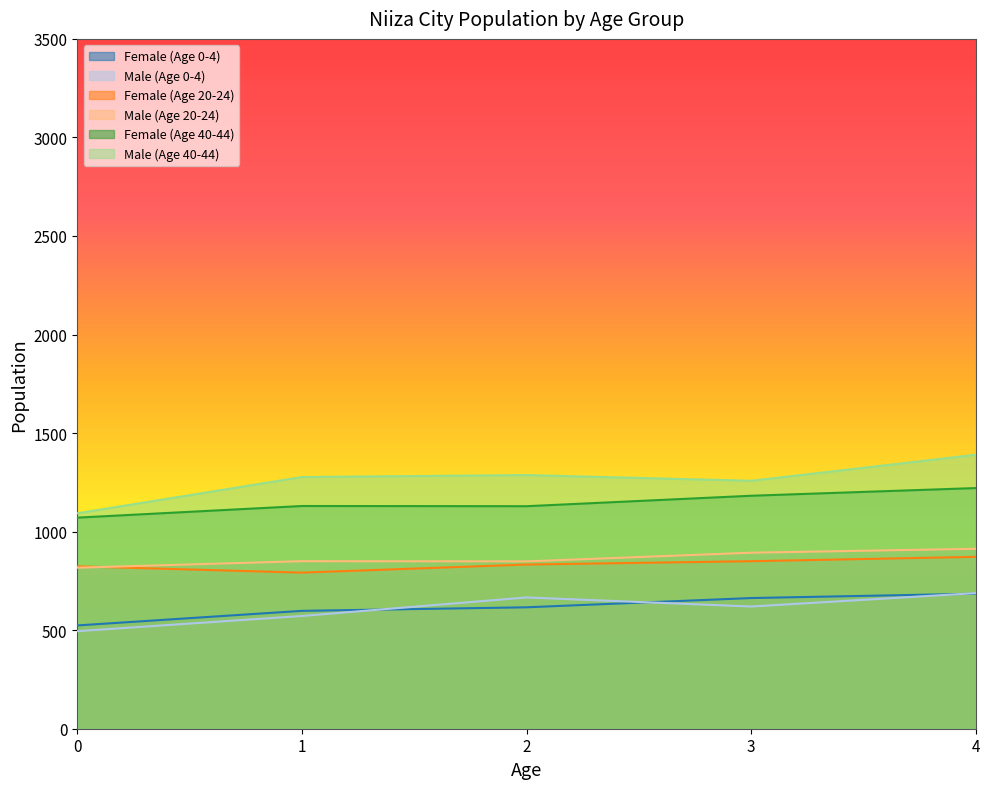

What is the spread (max minus min) of values at 1?

705